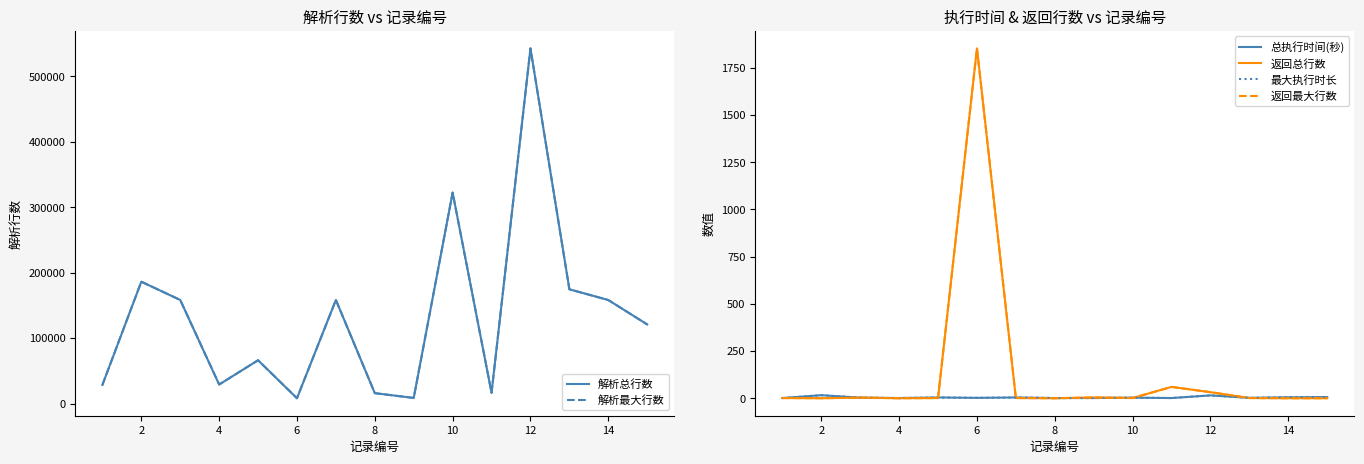

At which category does 返回总行数 reach its first local valley?

2